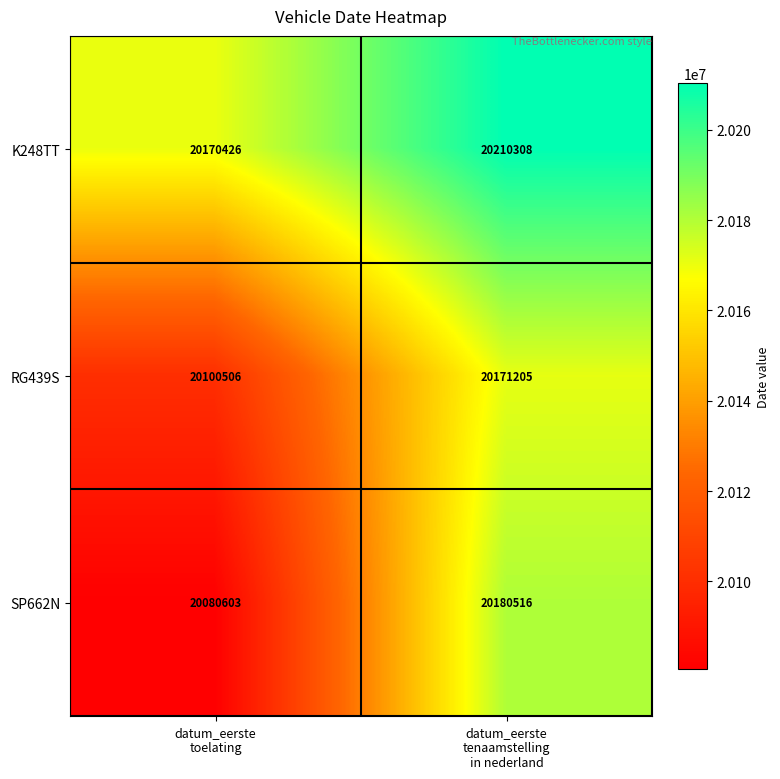

What is the smallest value displayed?

20080603